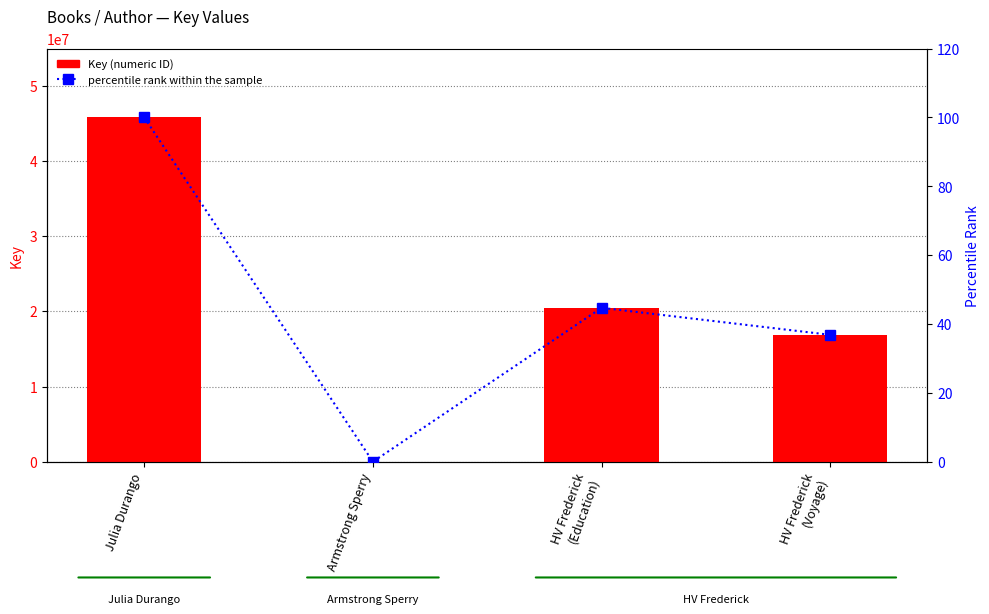

At which category is the sum across all series the highest?

Julia Durango